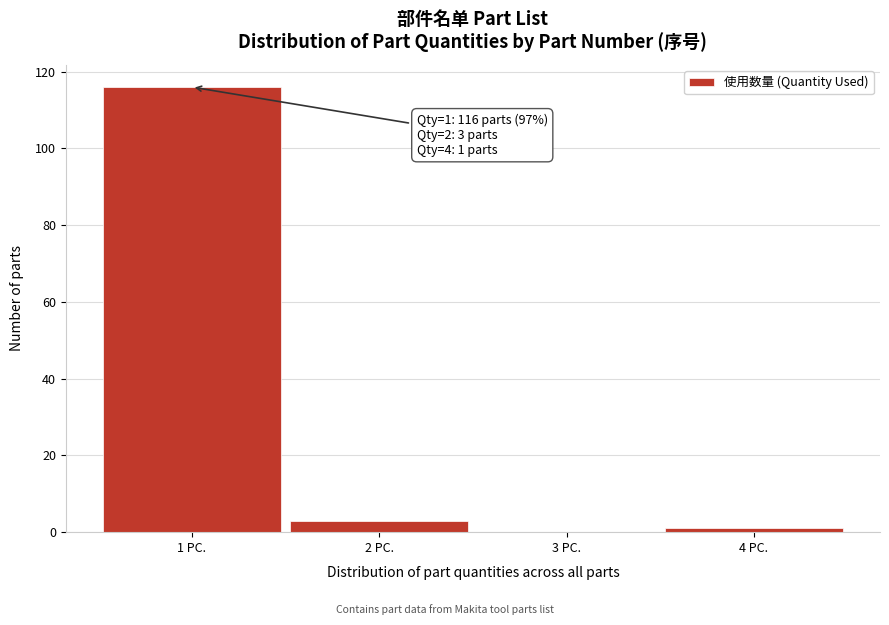

Which range on the x-axis has the tallest bar?

0.5 to 1.5